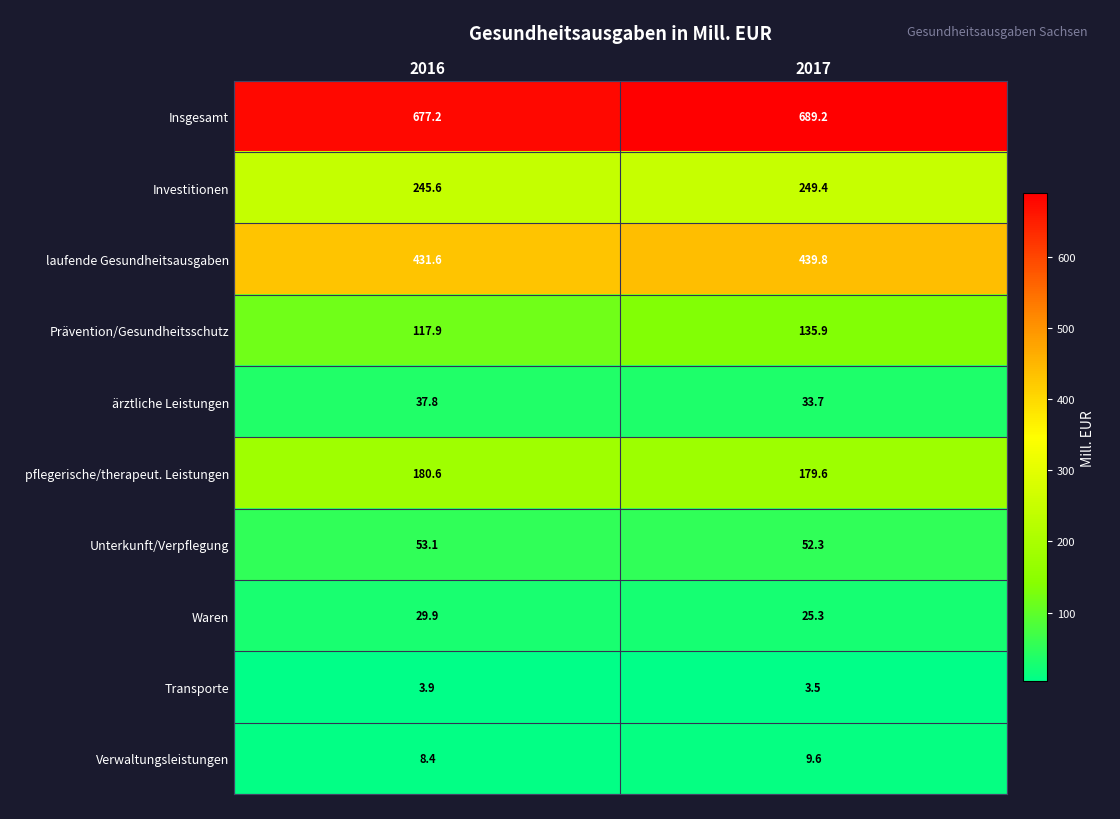

What is the sum of all Transporte values?

7.4